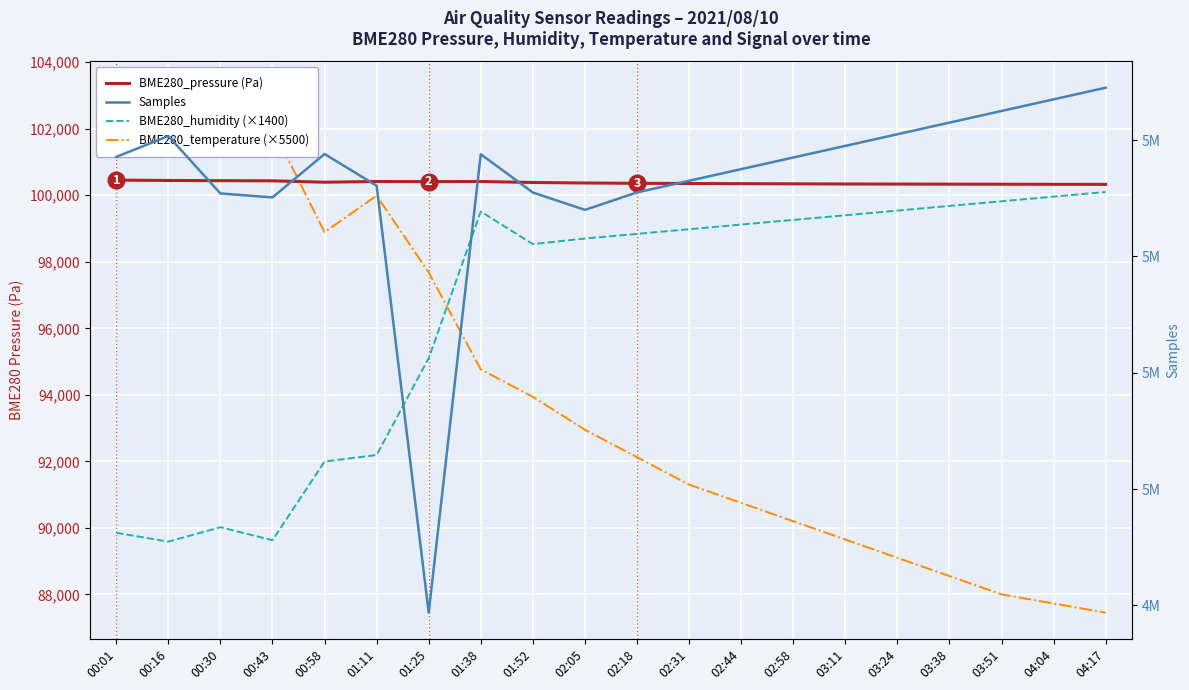

What is the label of the 18th point from the right?

00:30